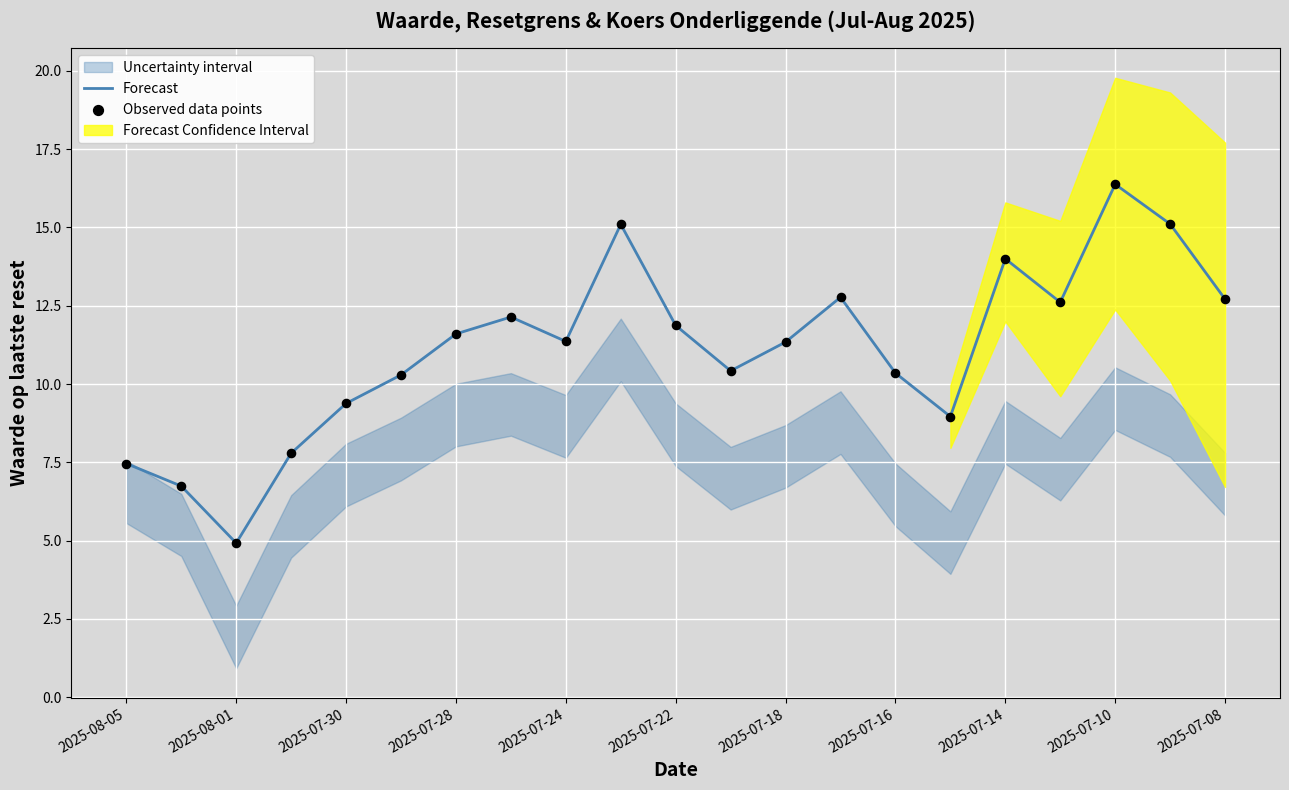

At how many categories does at least one series exceed 6?

20